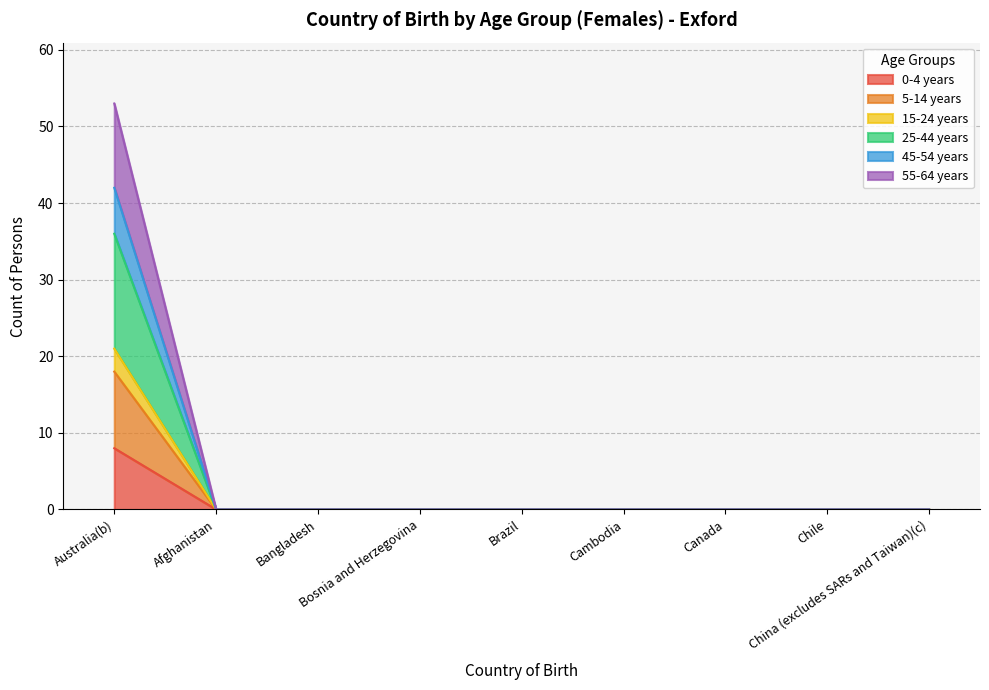

How many values in 45-54 years are above zero?

1